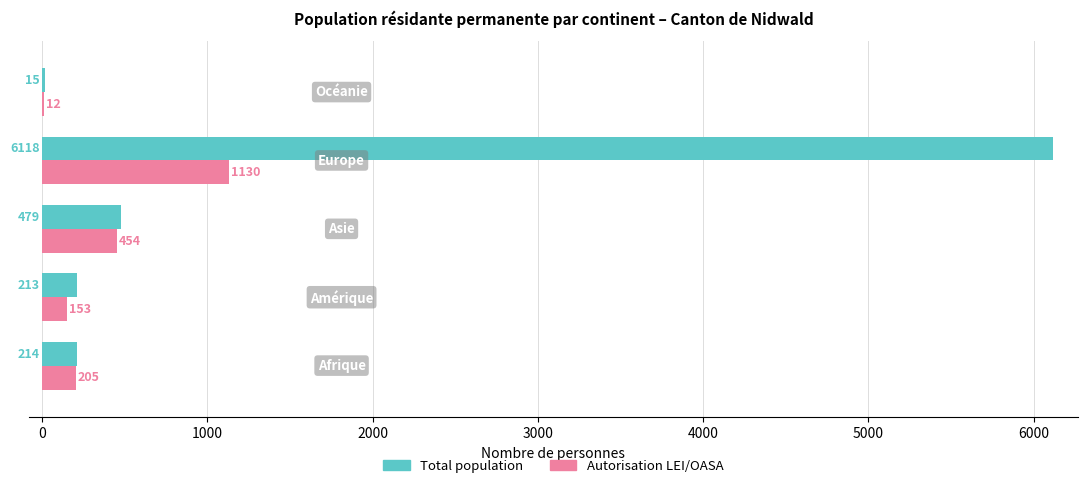

Which series has the largest total across all categories?

Total population